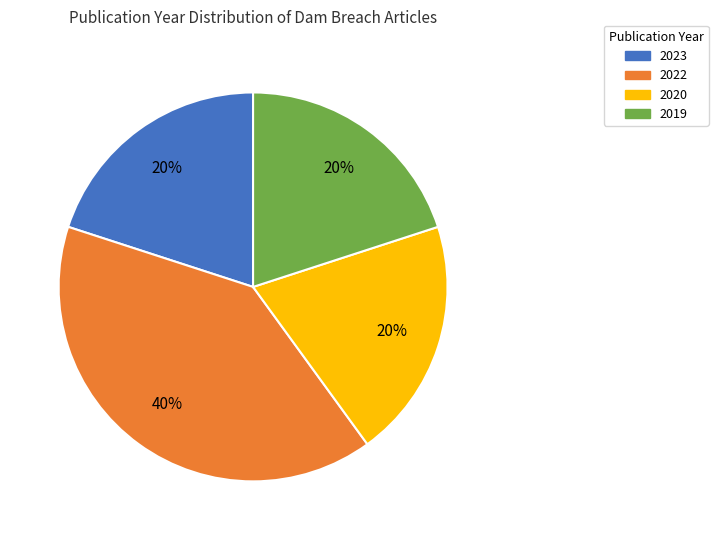

To the nearest percent, what is the average slice percentage?

25%